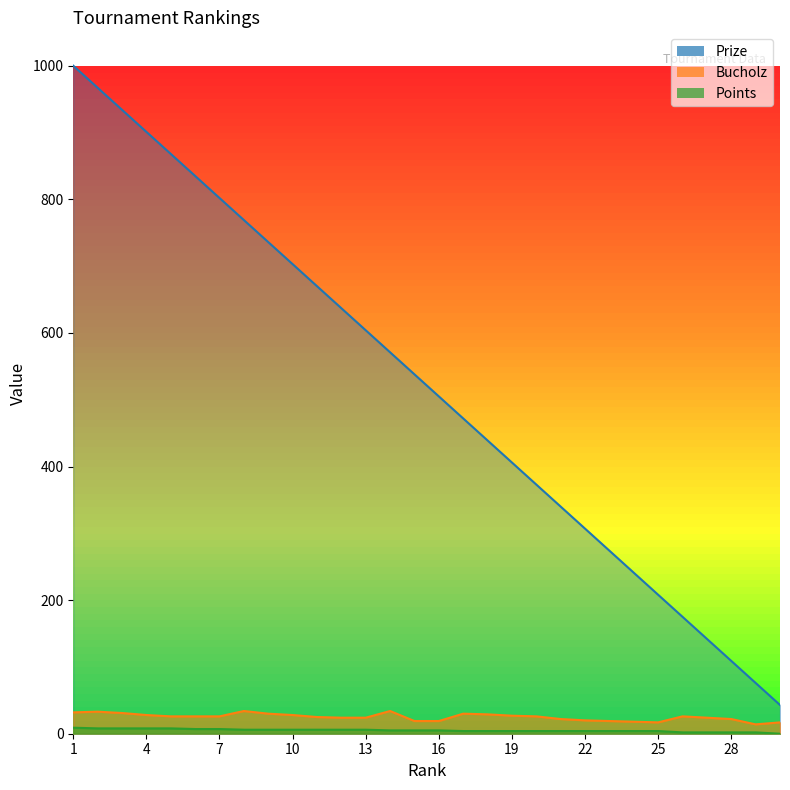

How many lines are shown in the chart?

3